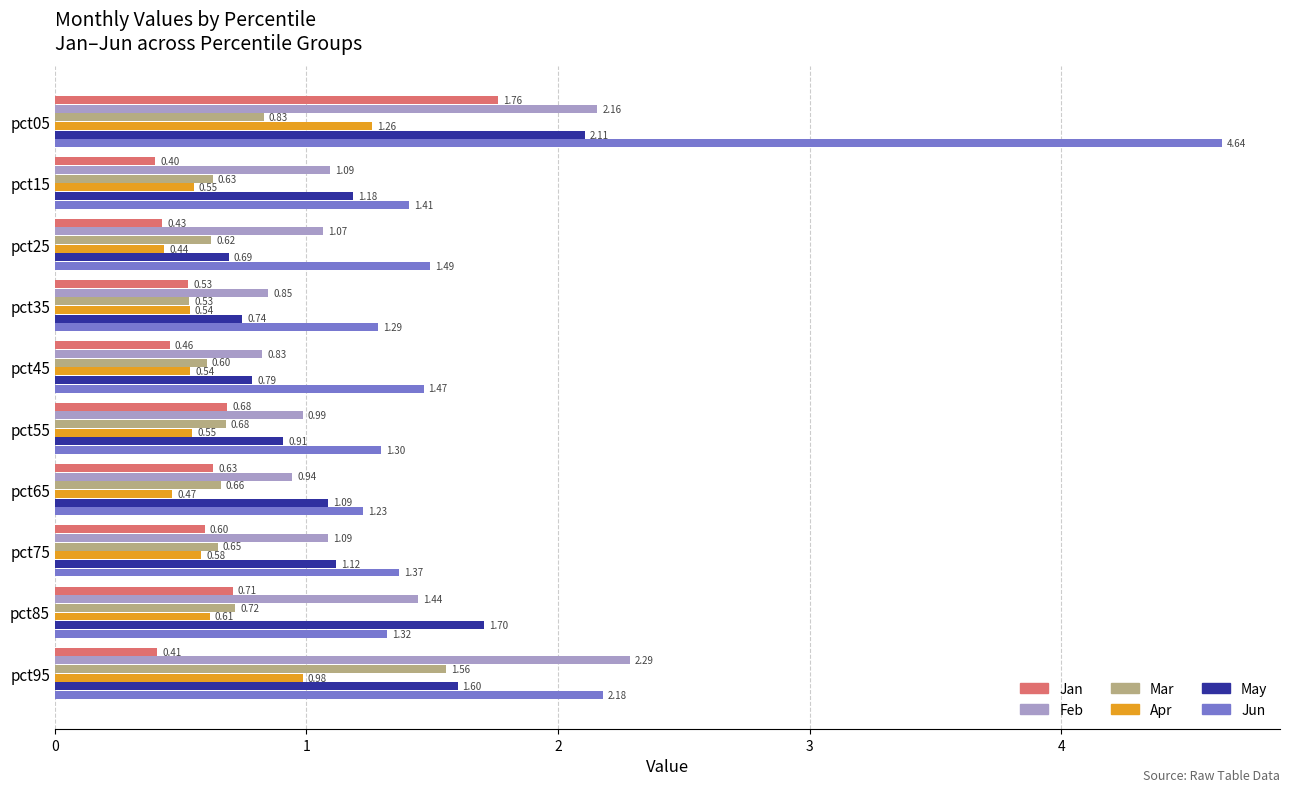

What is the sum of all Jan values?

6.6